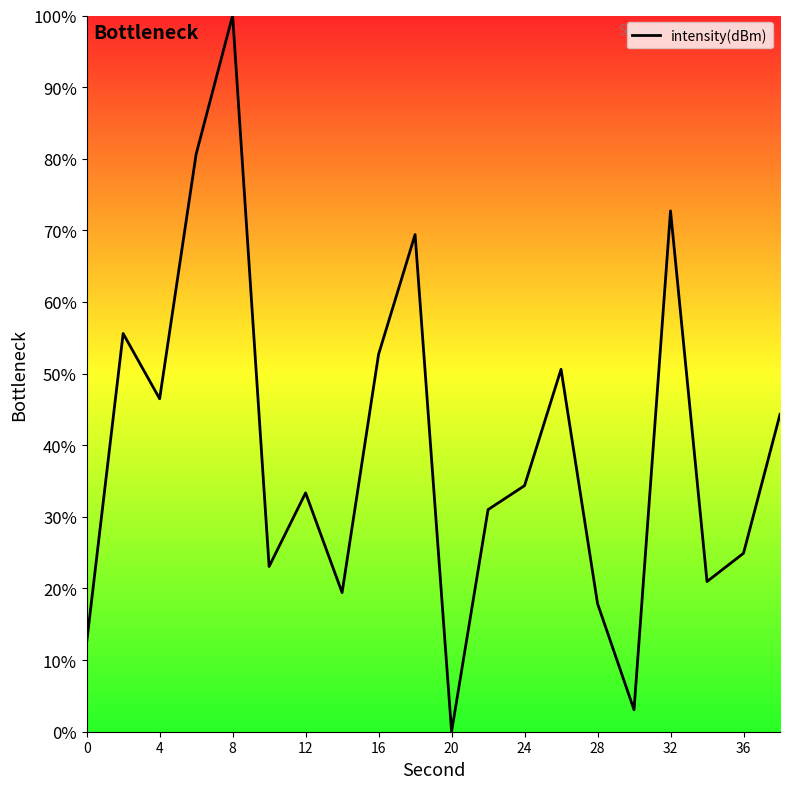

What is the maximum value shown in the chart?

100.0